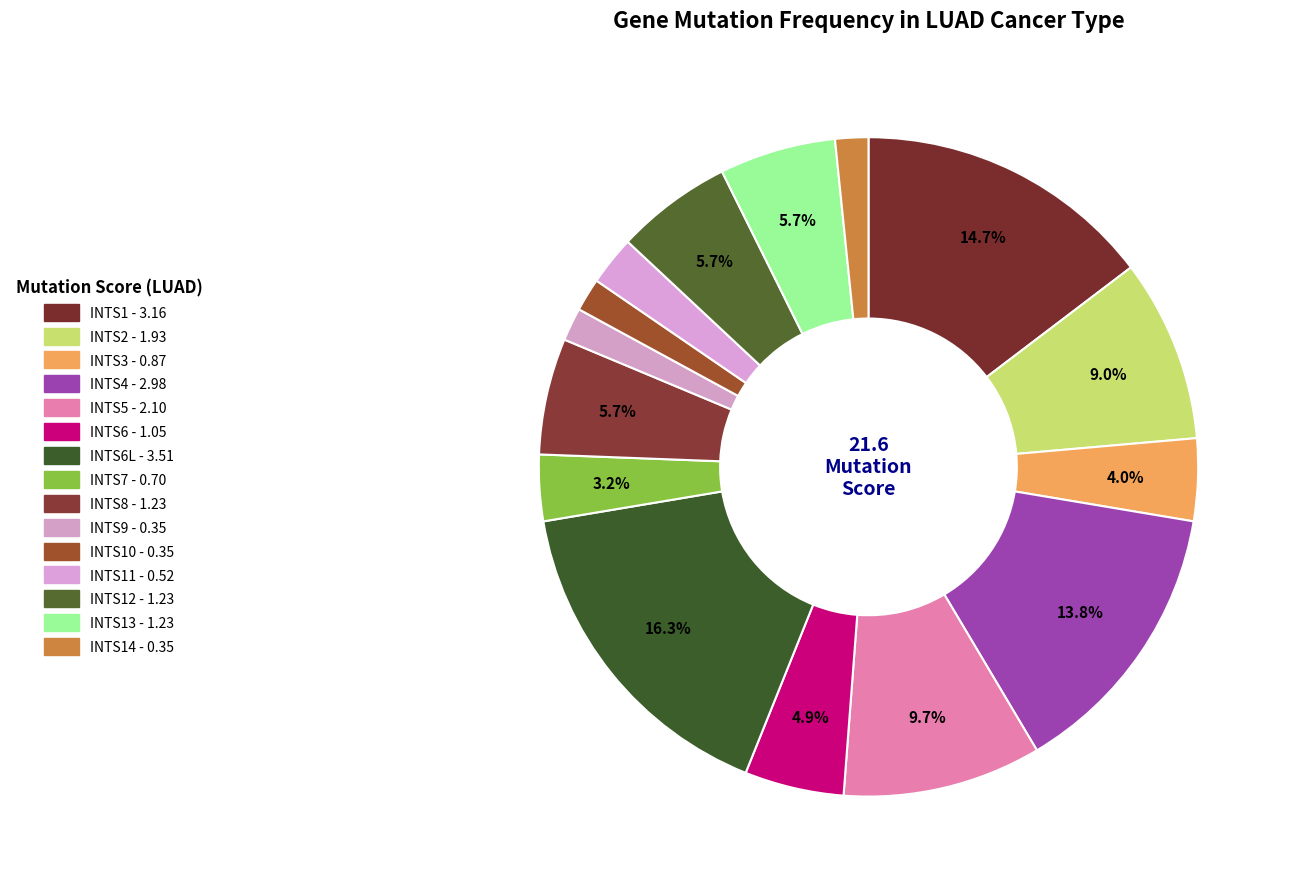

Does any single category account for the majority?

No